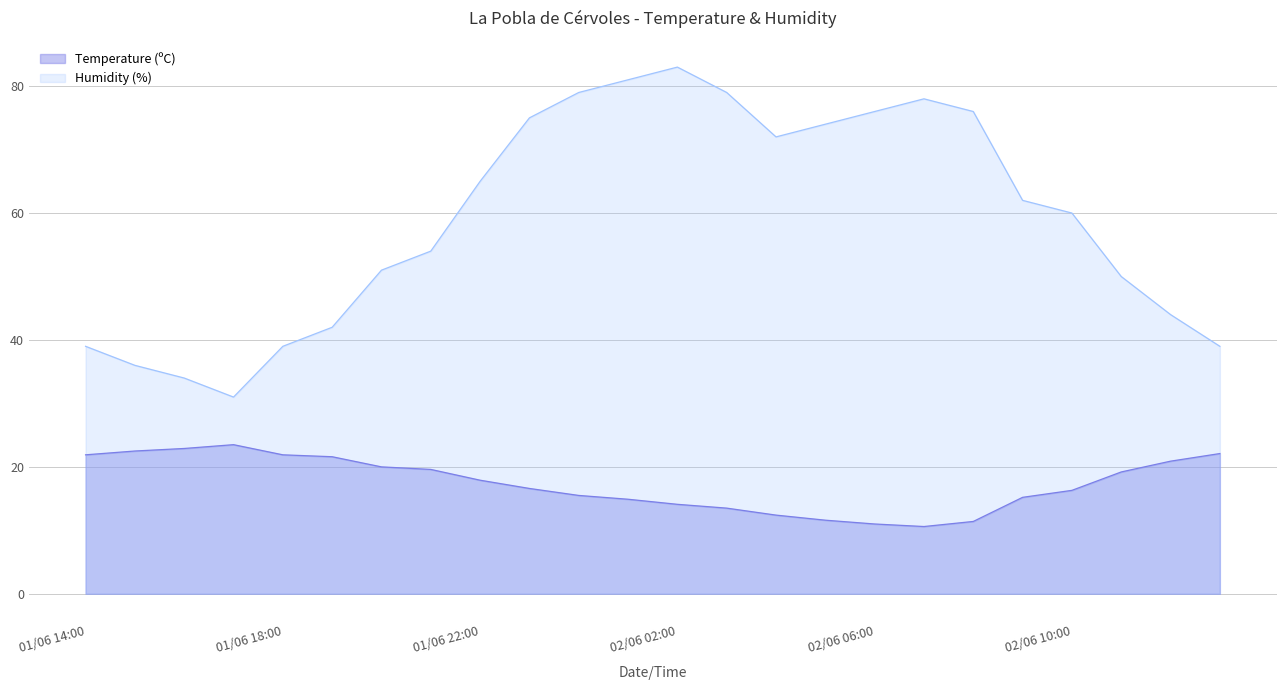

How many values in the Temperature (ºC) series exceed 17?

12